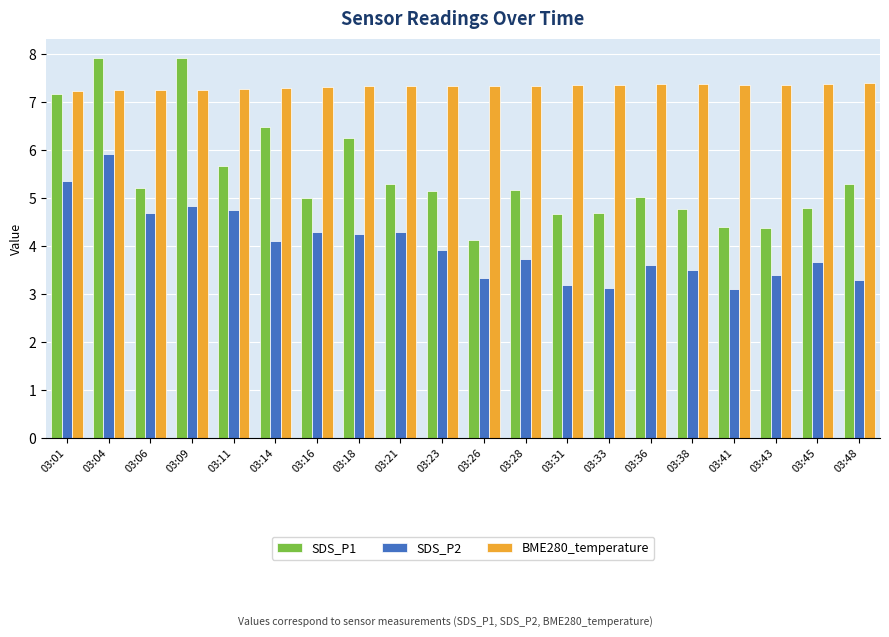

What is the spread (max minus min) of values at 03:06?

2.6